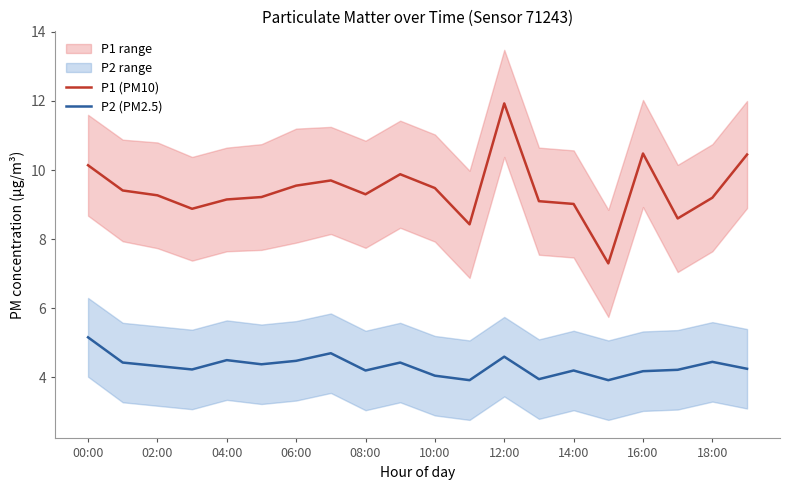

True or false: P1 (PM10) and P2 (PM2.5) cross at least once.

False